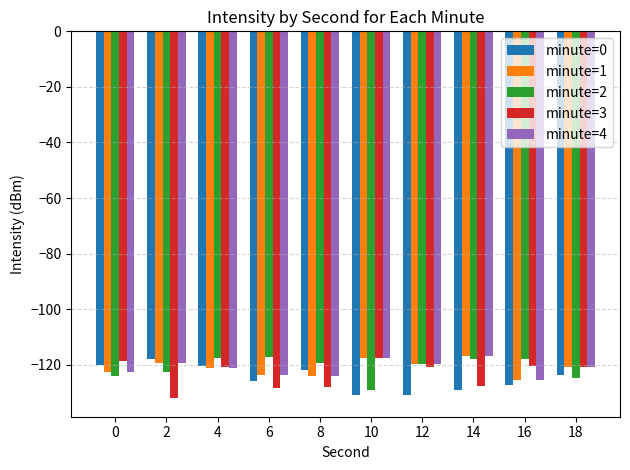

Is the value of minute=1 at 8 greater than the value of minute=2 at 14?

No